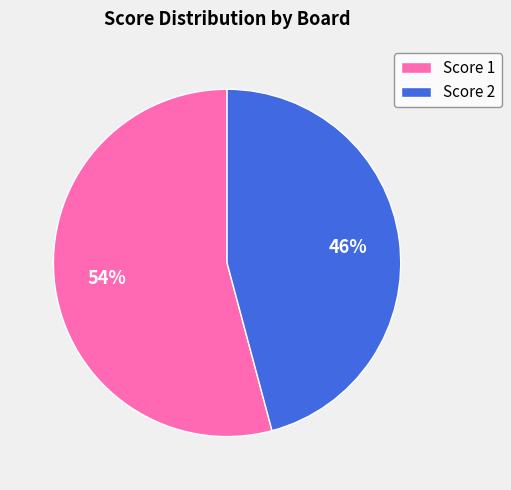

To the nearest percent, what is the difference between the largest and smallest slice percentages?

8%